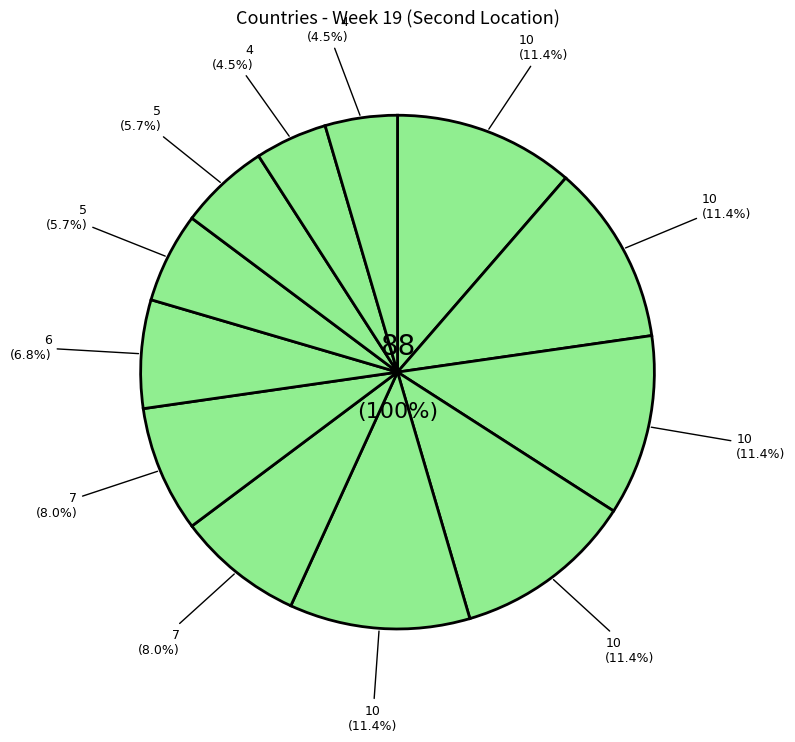

How many slices are in this pie chart?

12